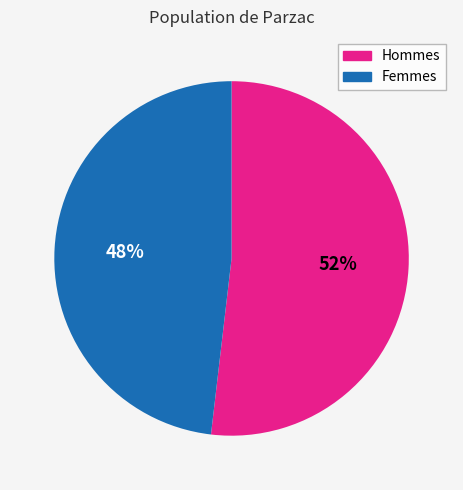

To the nearest percent, what is the average slice percentage?

50%